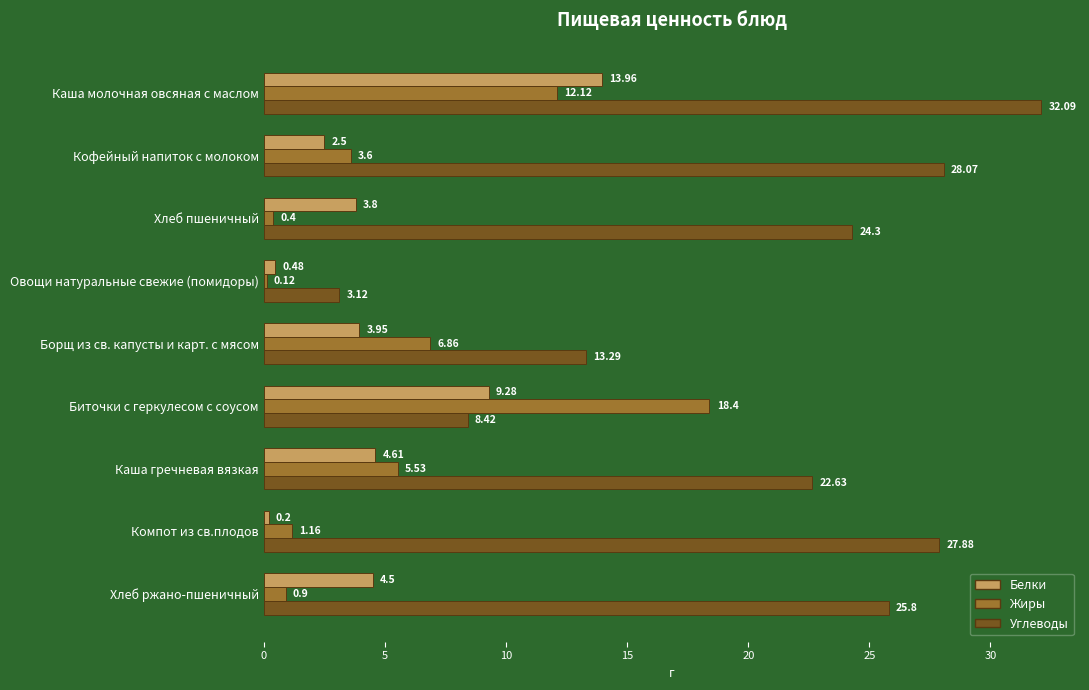

Which series changed the most between Борщ из св. капусты и карт. с мясом and Каша гречневая вязкая?

Углеводы